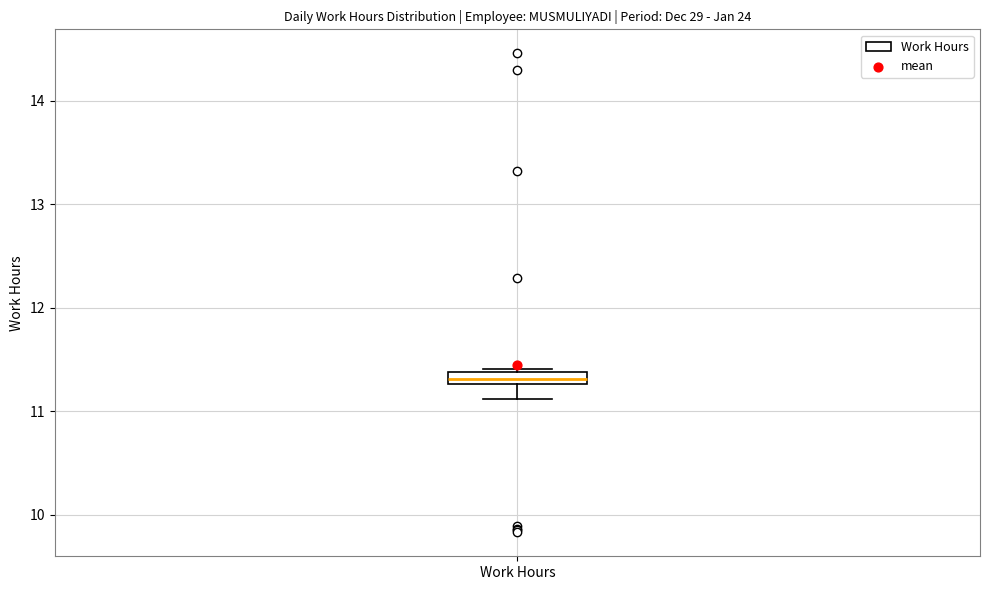

Where does the lower whisker of the box for Work Hours end on the y-axis? The values are not printed on the chart, so give them approximately, as read against the axis.

11.1